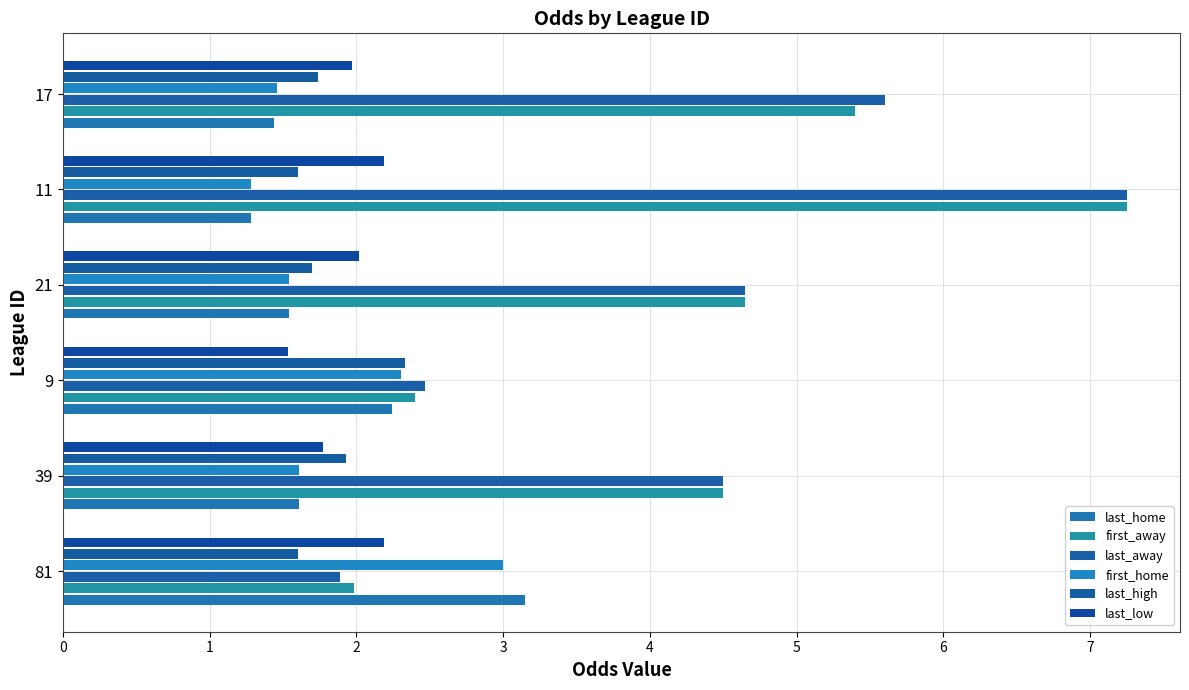

At which category does the chart reach its minimum across all series?

11